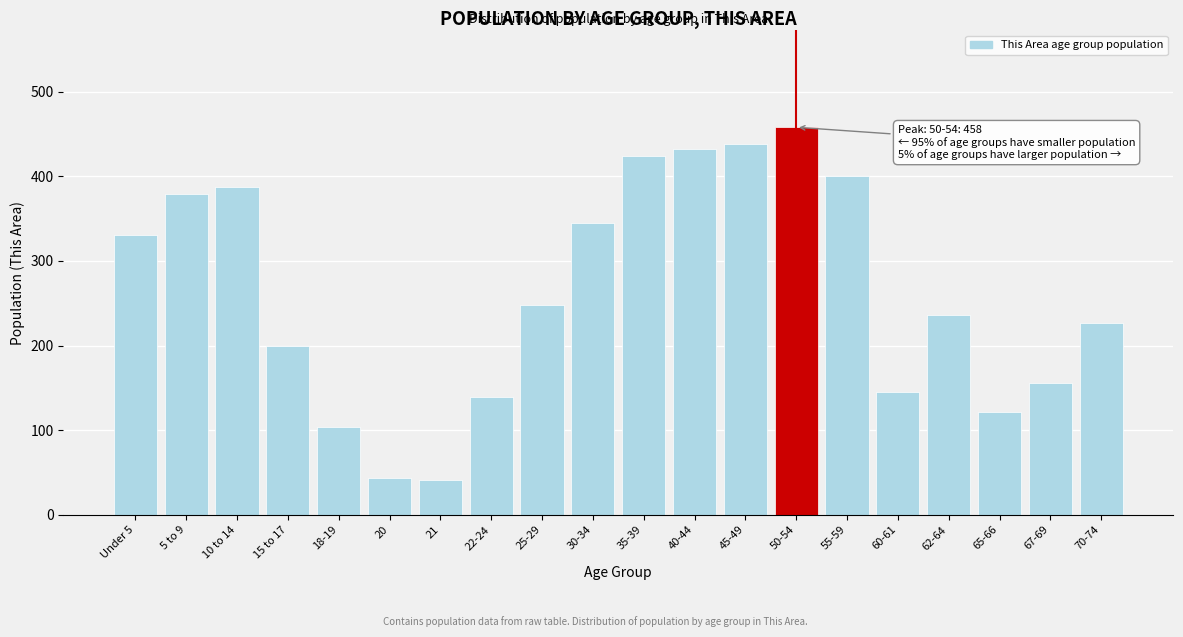

Approximately how many times larger is the value at 62-64 compared to 45-49?

0.5